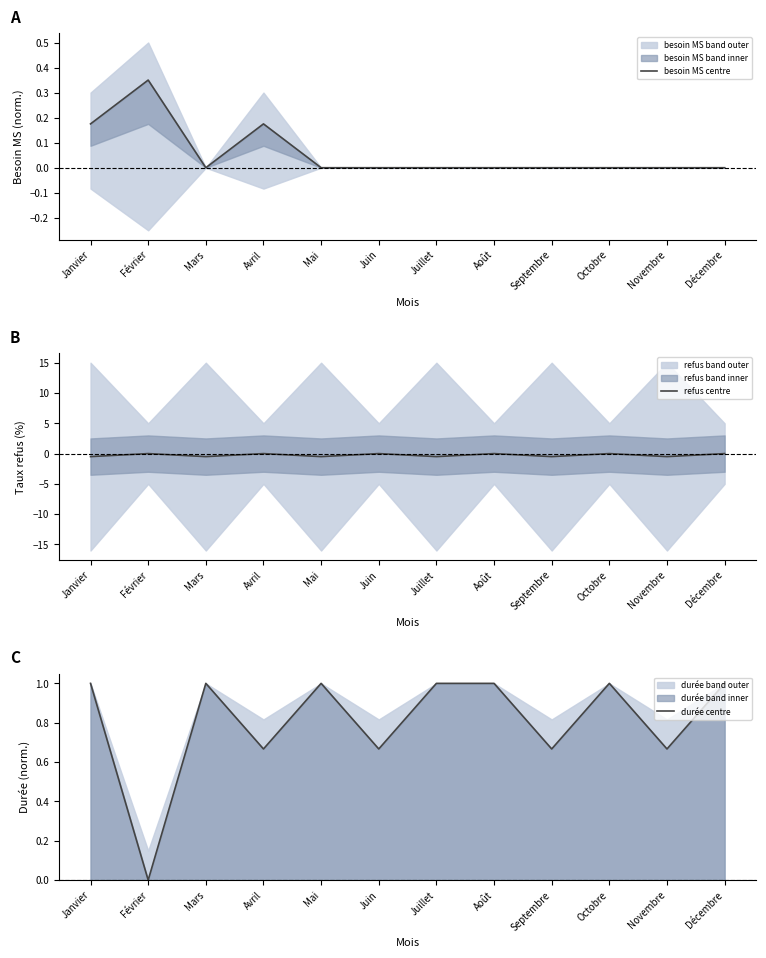

What position from the right is Août?

5